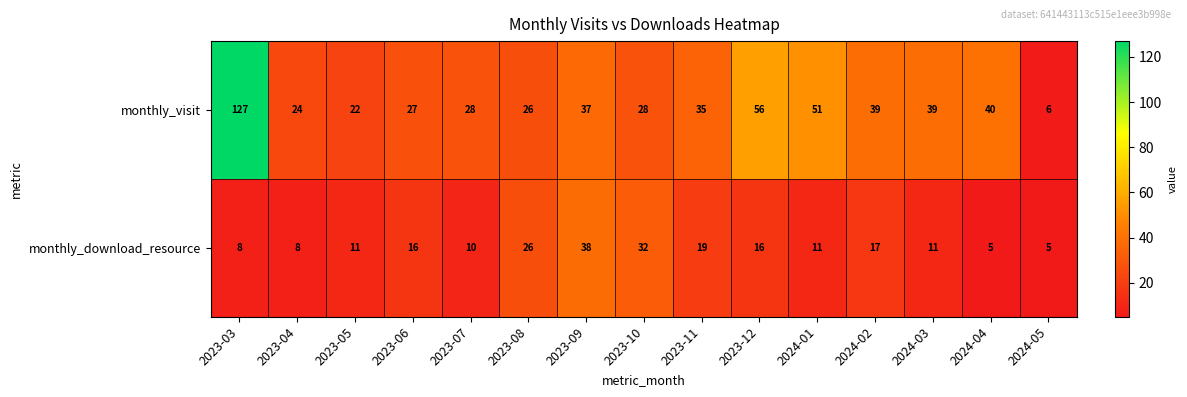

Reading right to left, extract all data points from this chart.

monthly_visit: 2024-05=6	2024-04=40	2024-03=39	2024-02=39	2024-01=51	2023-12=56	2023-11=35	2023-10=28	2023-09=37	2023-08=26	2023-07=28	2023-06=27	2023-05=22	2023-04=24	2023-03=127
monthly_download_resource: 2024-05=5	2024-04=5	2024-03=11	2024-02=17	2024-01=11	2023-12=16	2023-11=19	2023-10=32	2023-09=38	2023-08=26	2023-07=10	2023-06=16	2023-05=11	2023-04=8	2023-03=8